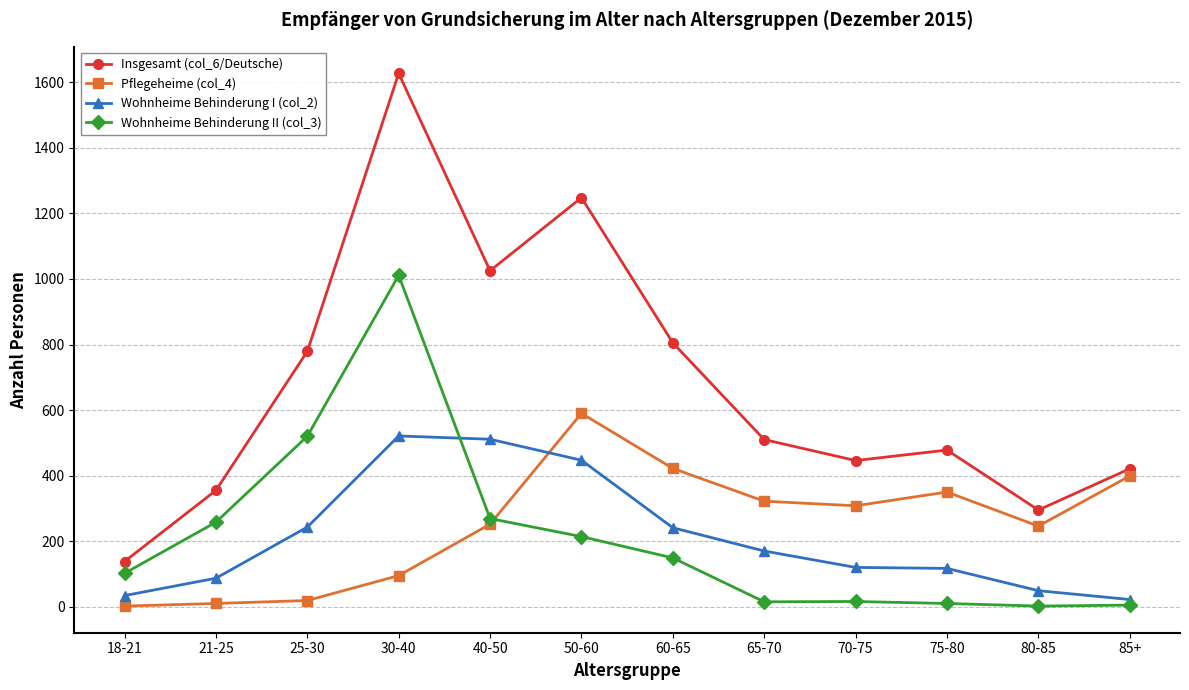

What is the label of the 3rd point from the right?

75-80